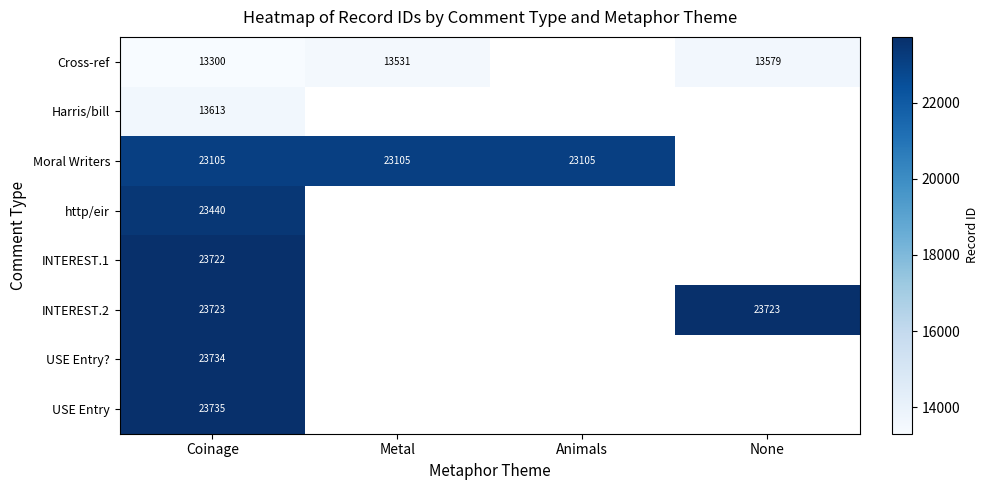

The http/eir series shows 23440 at Coinage. True or false?

True